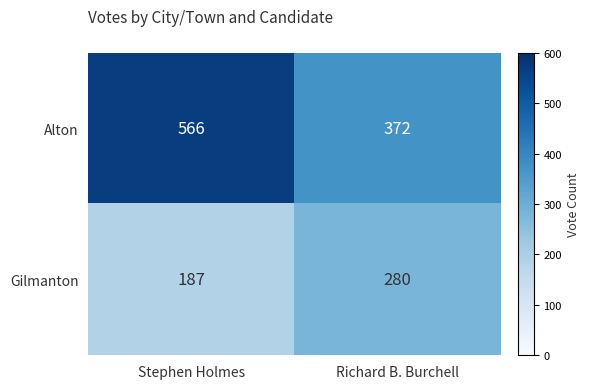

What is the smallest value displayed?

187